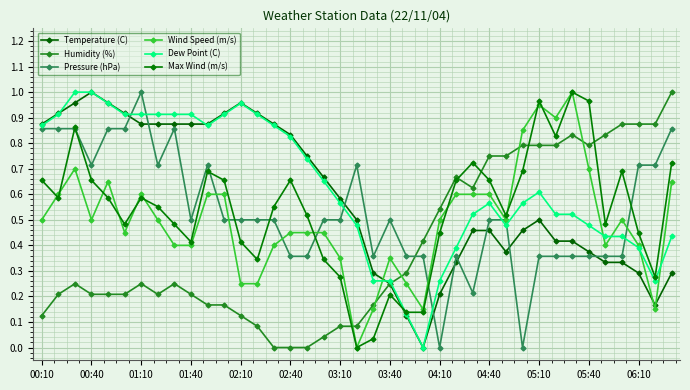

Which series has the widest spread of values?

Temperature (C)